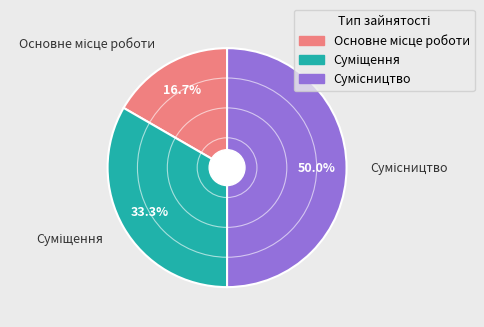

How many slices are in this pie chart?

3